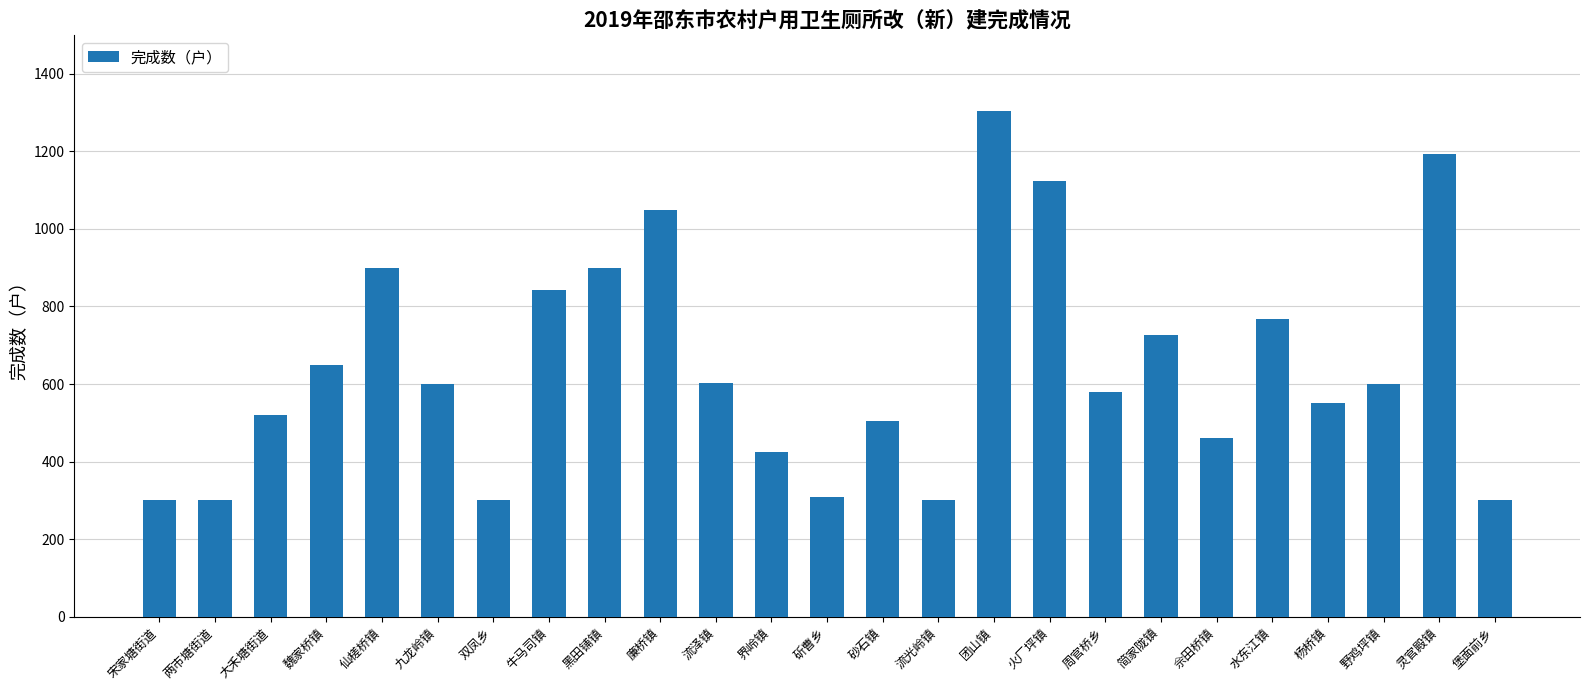

How many data points are less than 600?

12